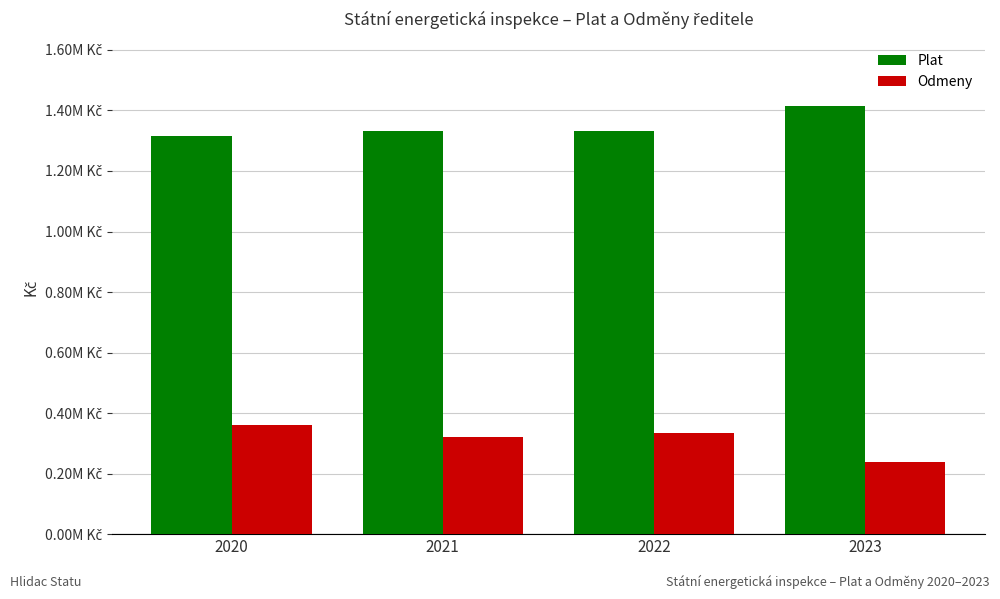

Does the chart contain stacked bars?

No